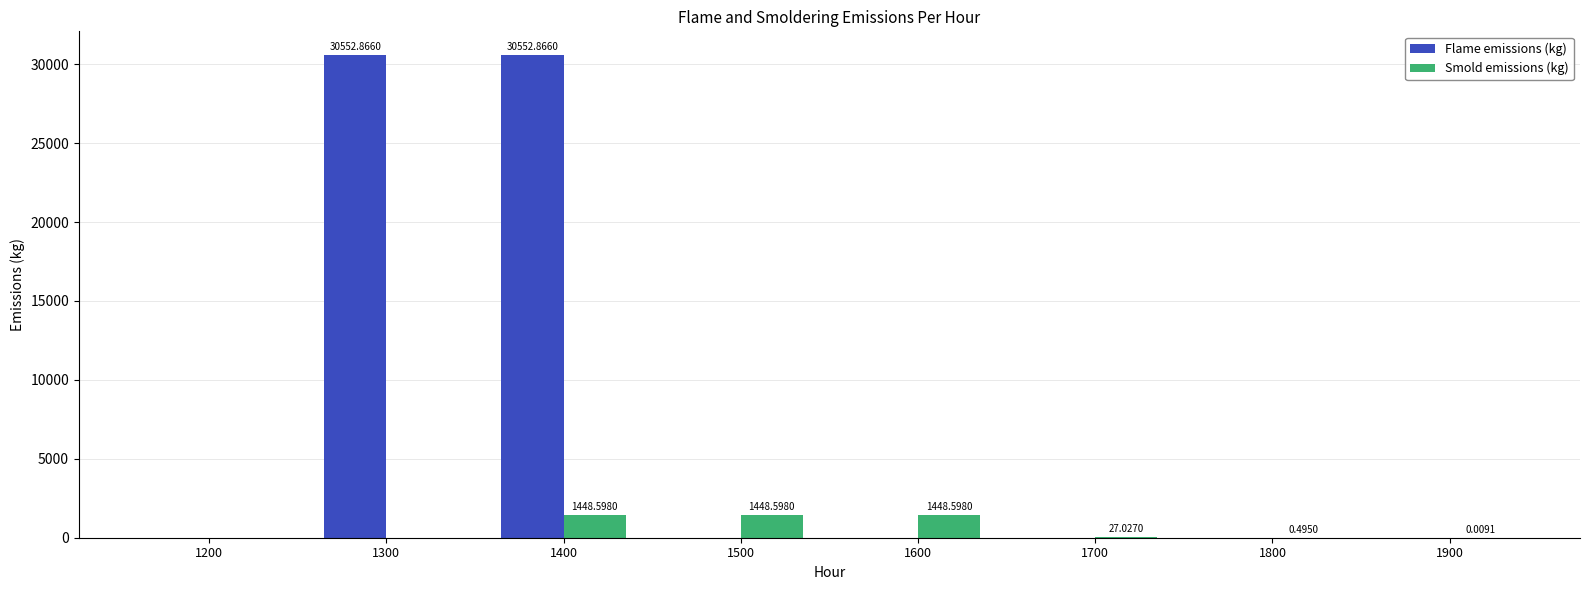

Between 1300 and 1700, which series saw the biggest shift?

Flame emissions (kg)